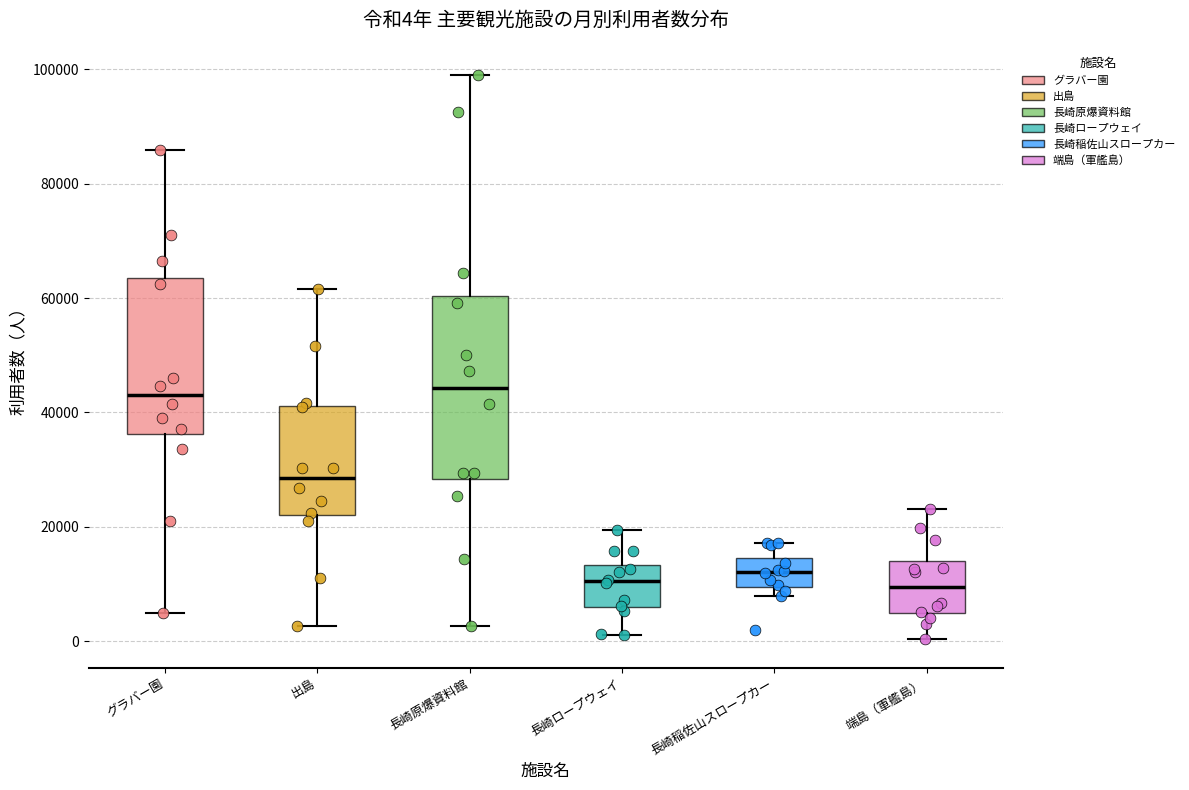

Comparing the boxes themselves (not the whiskers), which one is the tallest?

長崎原爆資料館